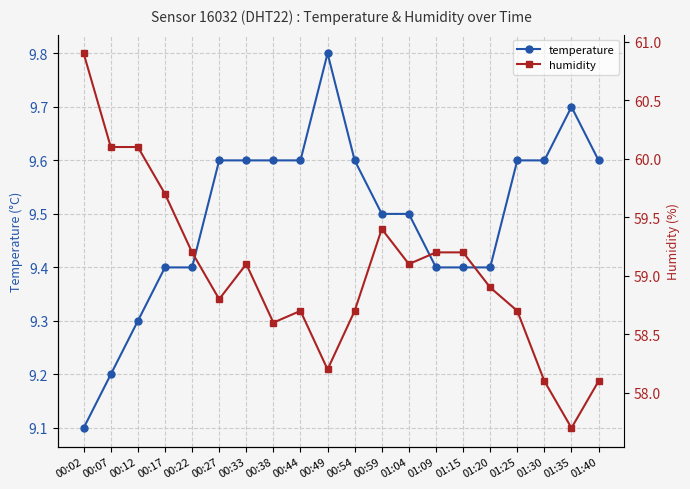

True or false: humidity and temperature cross at least once.

False